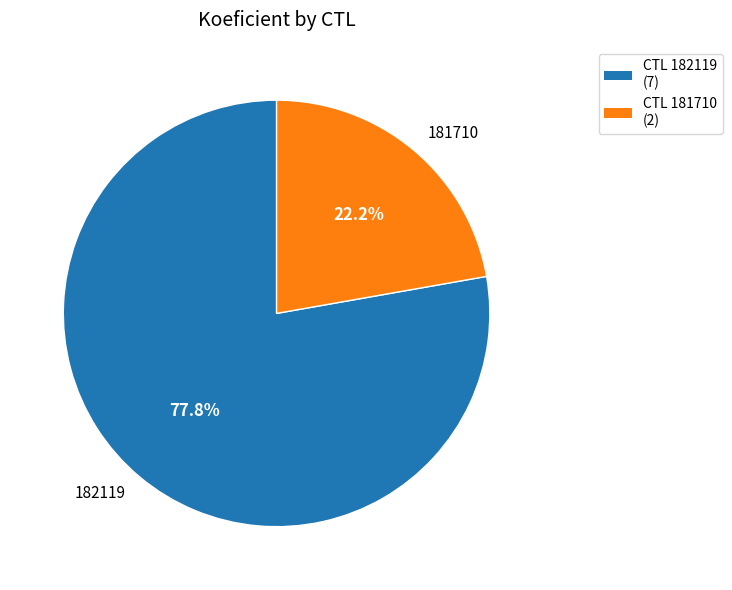

To the nearest percent, what is the average slice percentage?

50%